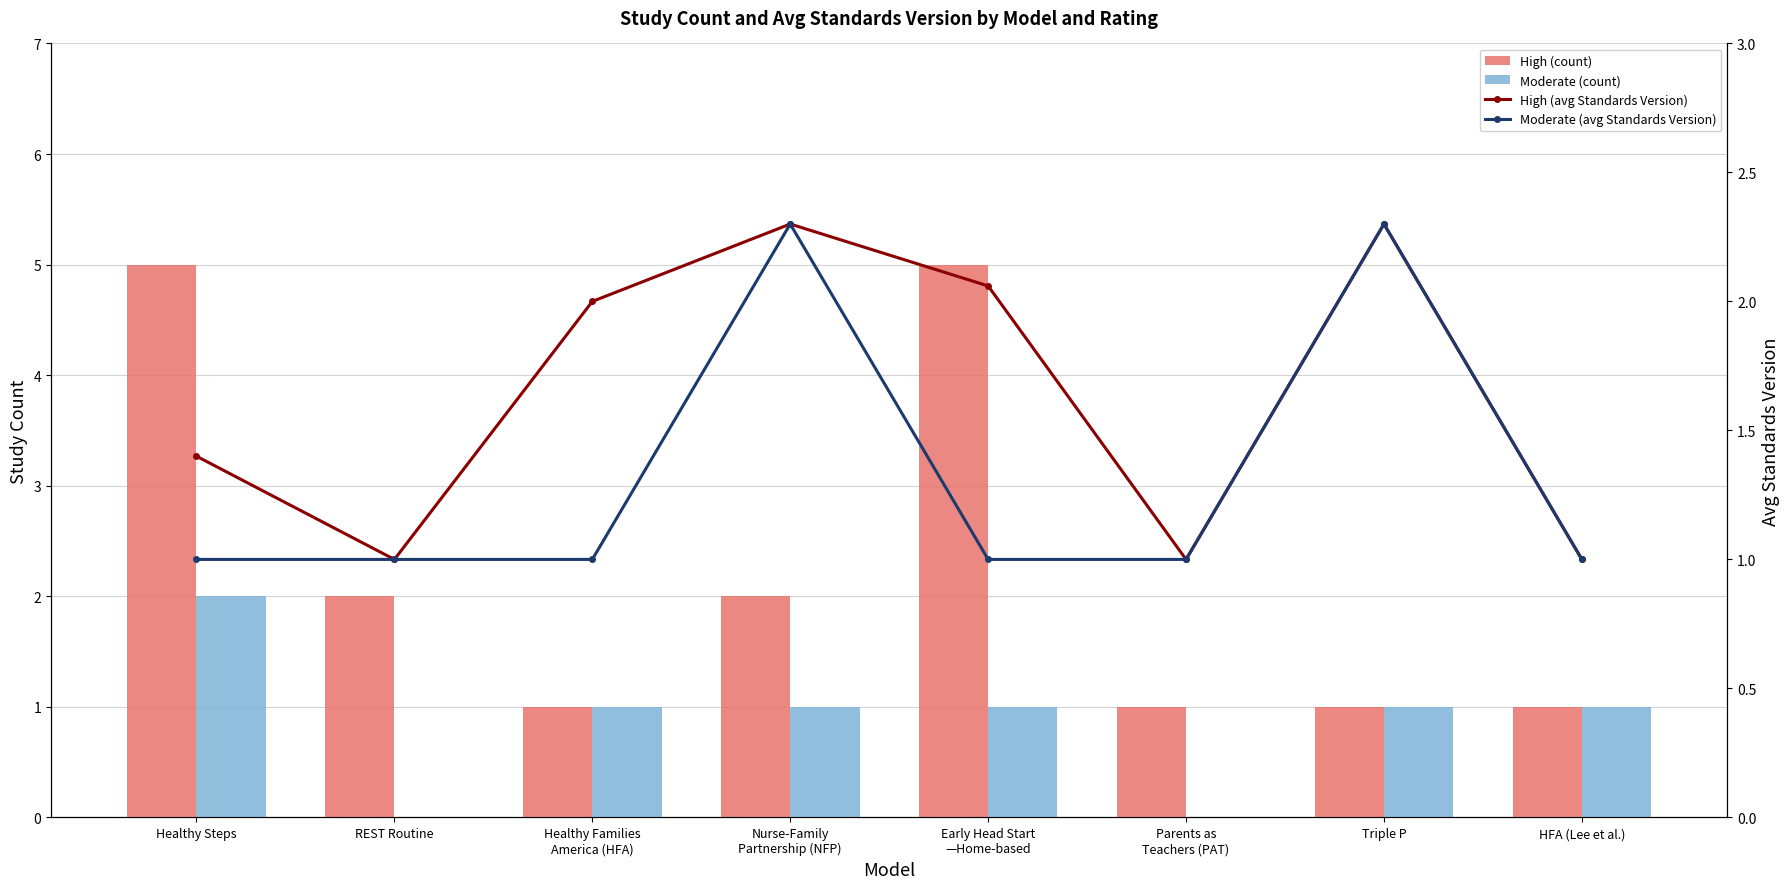

What value does the High (count) series have at Early Head Start
—Home-based?

5.0